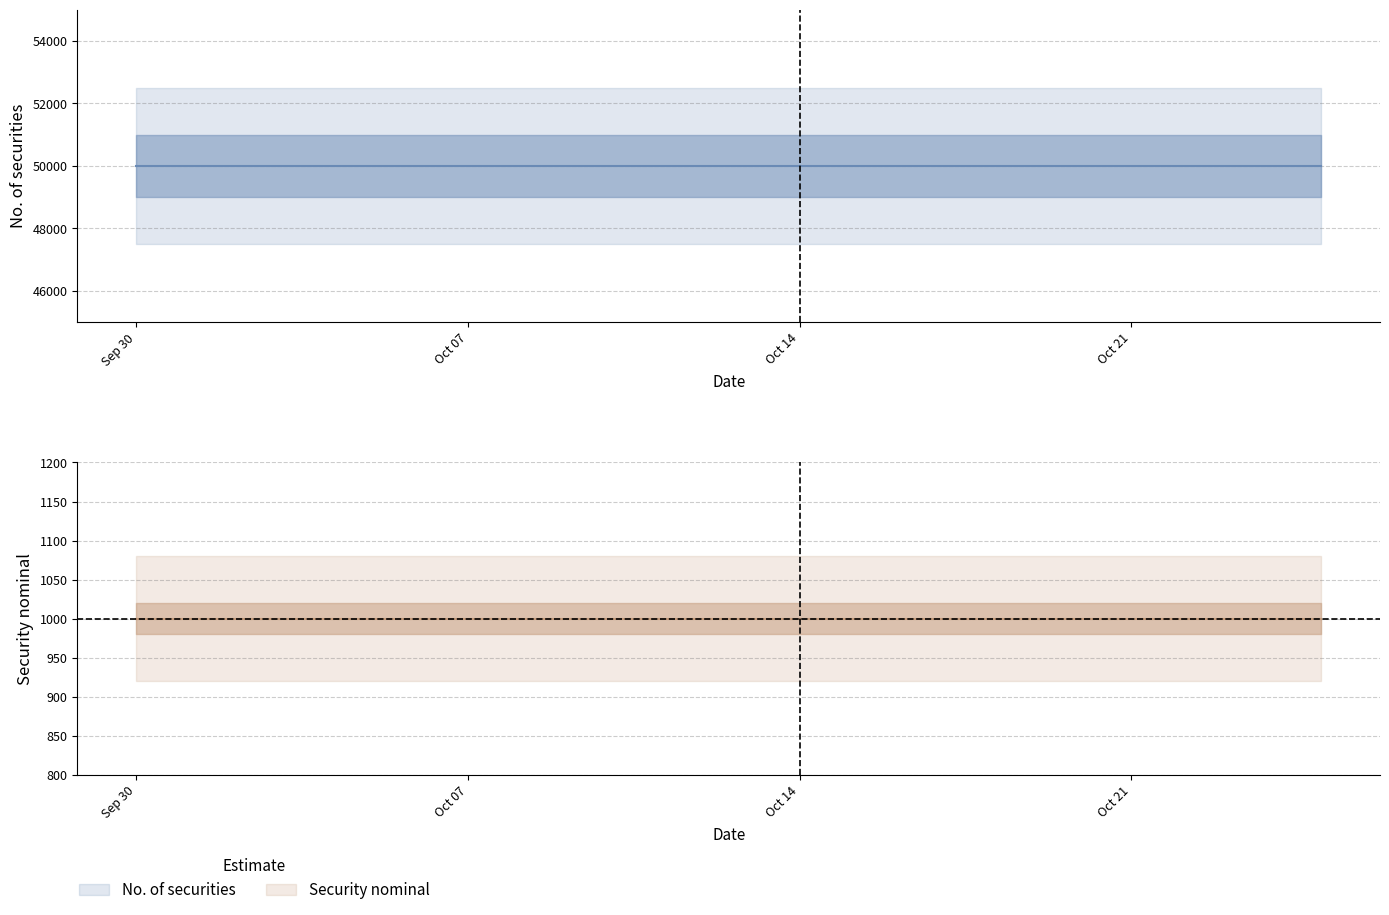

Reading left to right, extract all data points from this chart.

No. of securities: 2024-10-25=50000	2024-10-24=50000	2024-10-23=50000	2024-10-22=50000	2024-10-21=50000	2024-10-18=50000	2024-10-17=50000	2024-10-16=50000	2024-10-15=50000	2024-10-14=50000	2024-10-11=50000	2024-10-10=50000	2024-10-09=50000	2024-10-08=50000	2024-10-07=50000	2024-10-04=50000	2024-10-03=50000	2024-10-02=50000	2024-10-01=50000	2024-09-30=50000
Security nominal: 2024-10-25=1000	2024-10-24=1000	2024-10-23=1000	2024-10-22=1000	2024-10-21=1000	2024-10-18=1000	2024-10-17=1000	2024-10-16=1000	2024-10-15=1000	2024-10-14=1000	2024-10-11=1000	2024-10-10=1000	2024-10-09=1000	2024-10-08=1000	2024-10-07=1000	2024-10-04=1000	2024-10-03=1000	2024-10-02=1000	2024-10-01=1000	2024-09-30=1000